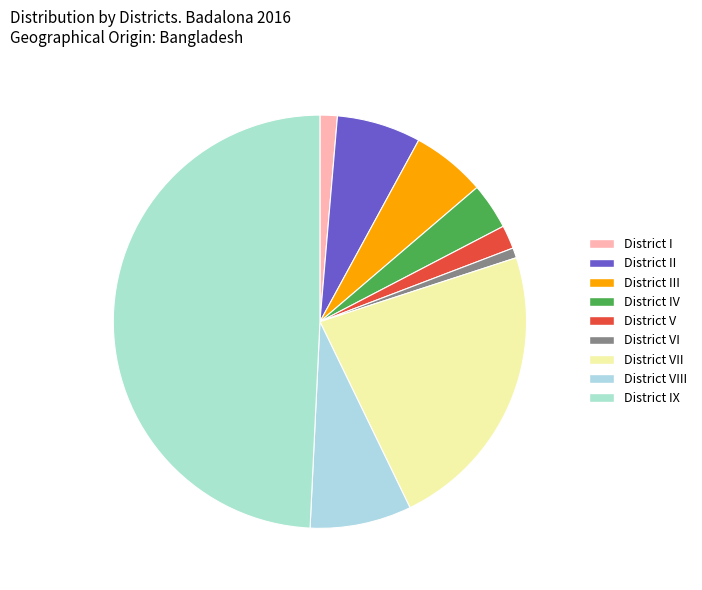

Is there a majority slice in this chart?

No